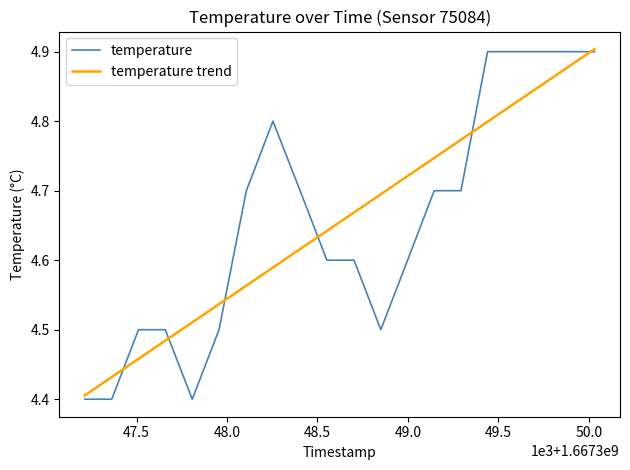

Which series has the largest range (max minus min)?

temperature